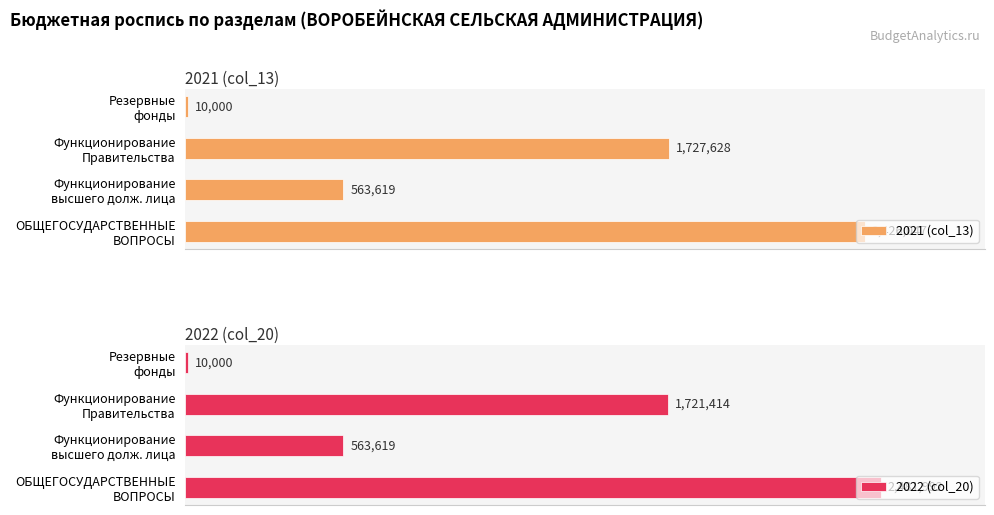

Reading right to left, transcribe all the data shown in this chart.

2021 (col_13): 1.5=10000	1.0=1727628	0.5=563619	0.0=2426047
2022 (col_20): 1.5=10000	1.0=1721414	0.5=563619	0.0=2481992